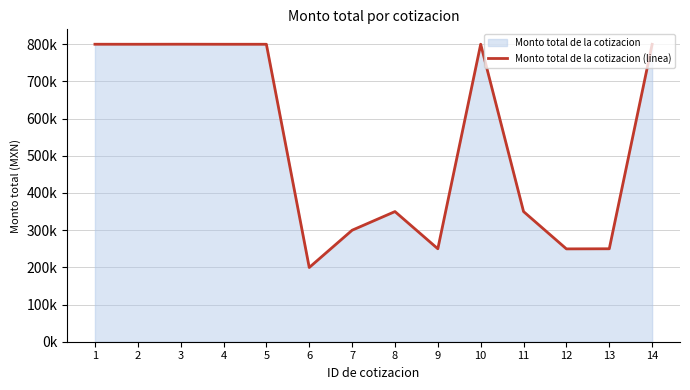

Reading left to right, what are all the values shown in this chart?

799786.3	799739.2	799849.4	799731.4	799729.7	199543.6	299755.8	349903.3	249899.1	799864.1	349923.3	249594.1	249903.1	799568.0